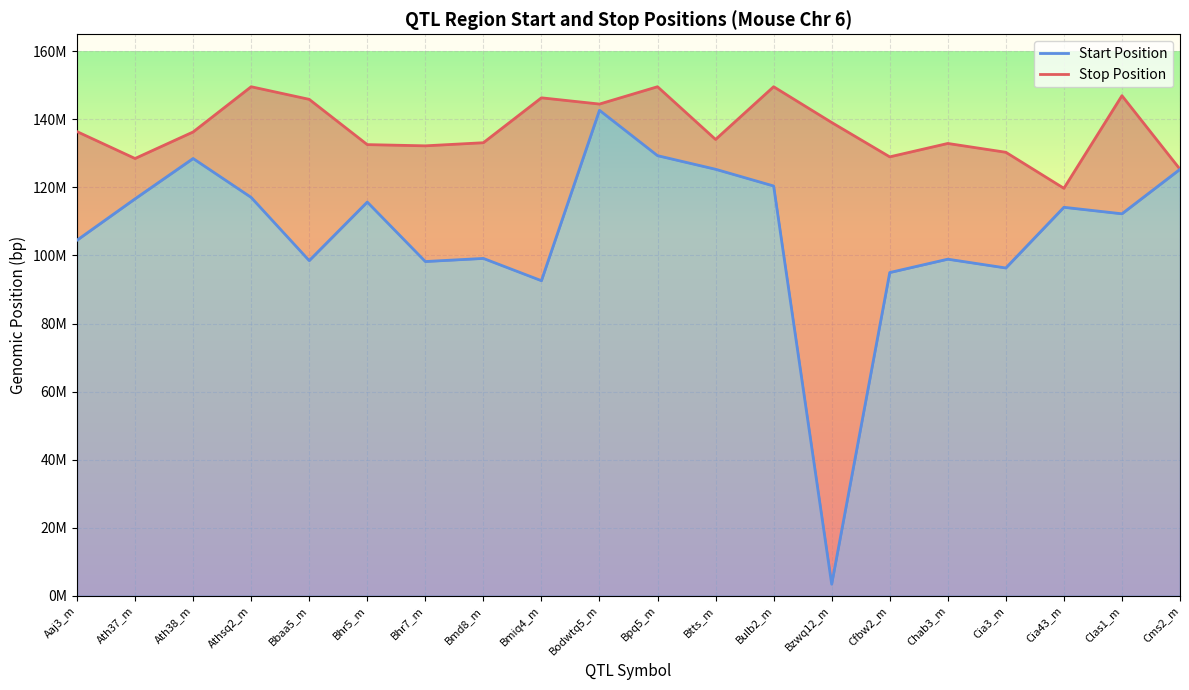

Which series has the largest total across all categories?

Stop